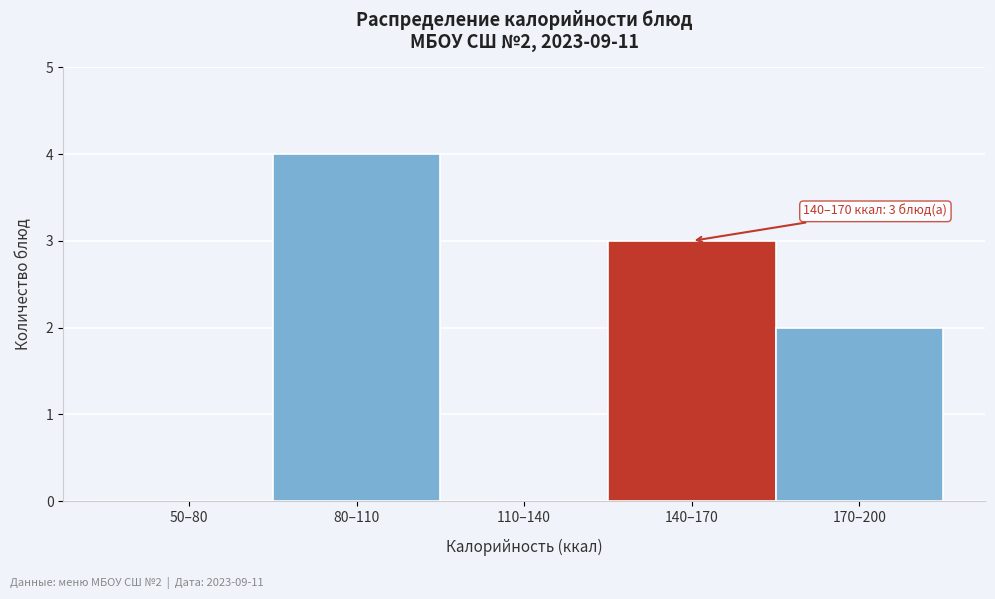

Reading left to right, transcribe all the data shown in this chart.

50–80=0	80–110=4	110–140=0	140–170=3	170–200=2